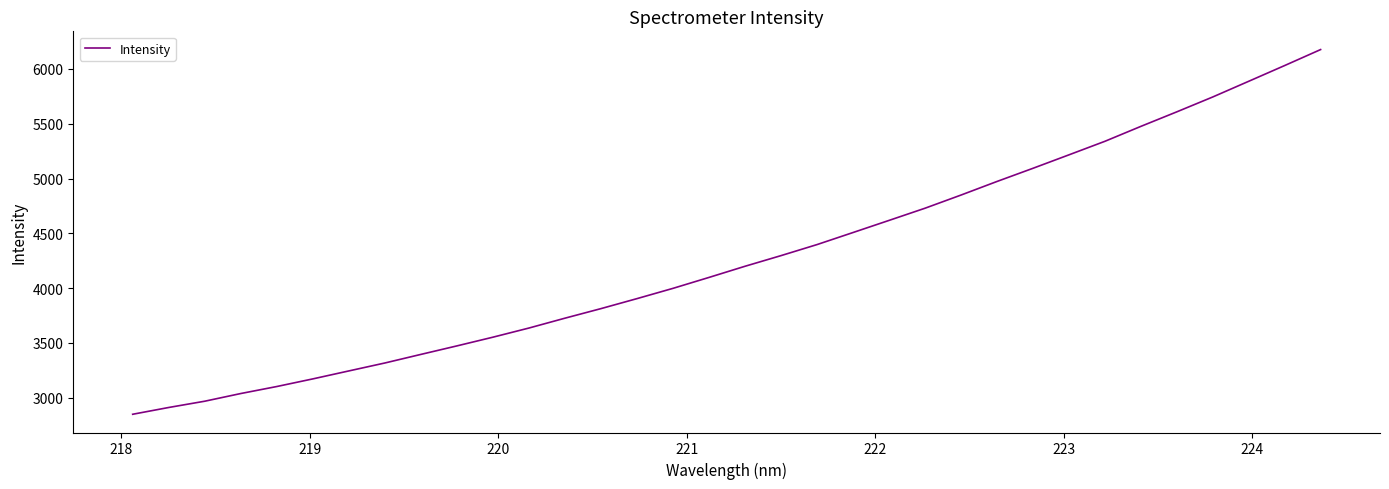

What is the difference between the maximum and minimum values?

3327.6